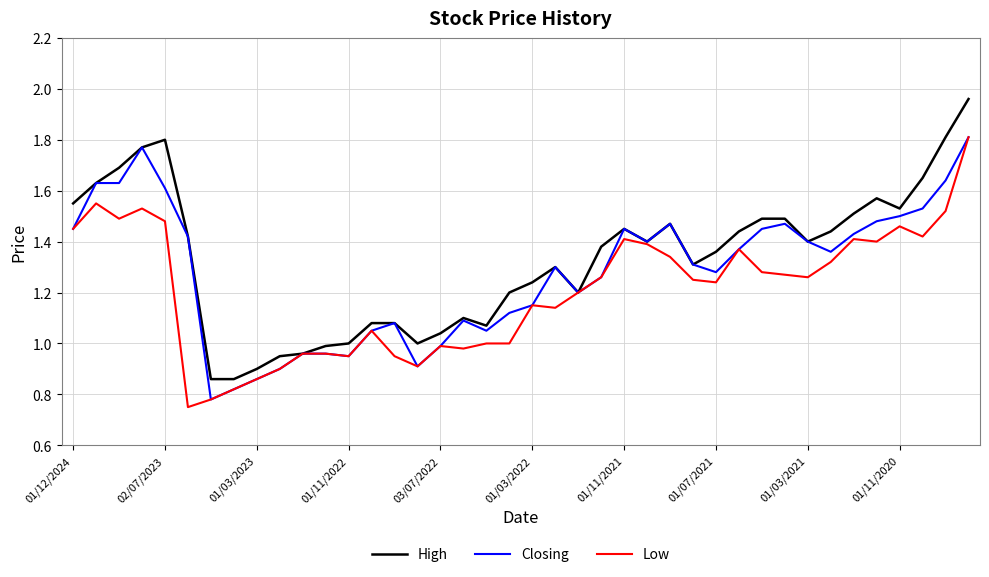

Rank the series by their average value, from lowest to highest.

Low, Closing, High